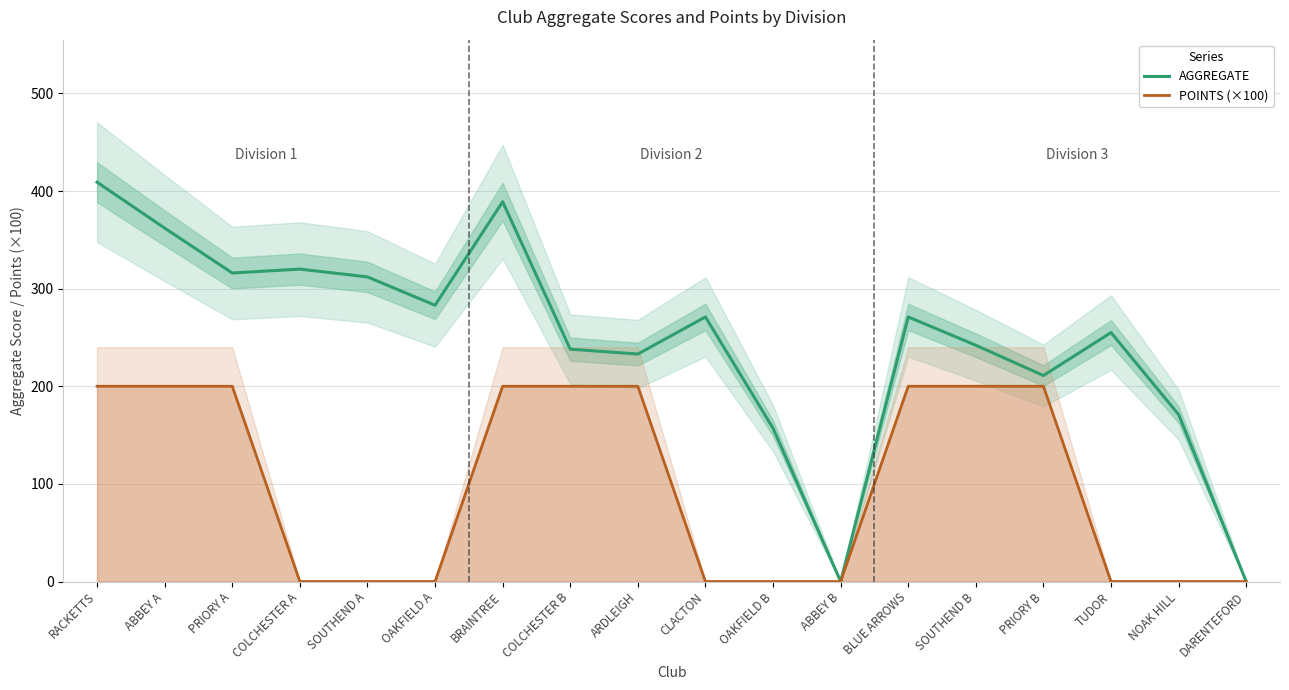

Reading left to right, what are all the values shown in this chart?

AGGREGATE: RACKETTS=409	ABBEY A=362	PRIORY A=316	COLCHESTER A=320	SOUTHEND A=312	OAKFIELD A=283	BRAINTREE=389	COLCHESTER B=238	ARDLEIGH=233	CLACTON=271	OAKFIELD B=157	ABBEY B=0	BLUE ARROWS=271	SOUTHEND B=242	PRIORY B=211	TUDOR=255	NOAK HILL=171	DARENTEFORD=0
POINTS (×100): RACKETTS=200	ABBEY A=200	PRIORY A=200	COLCHESTER A=0	SOUTHEND A=0	OAKFIELD A=0	BRAINTREE=200	COLCHESTER B=200	ARDLEIGH=200	CLACTON=0	OAKFIELD B=0	ABBEY B=0	BLUE ARROWS=200	SOUTHEND B=200	PRIORY B=200	TUDOR=0	NOAK HILL=0	DARENTEFORD=0